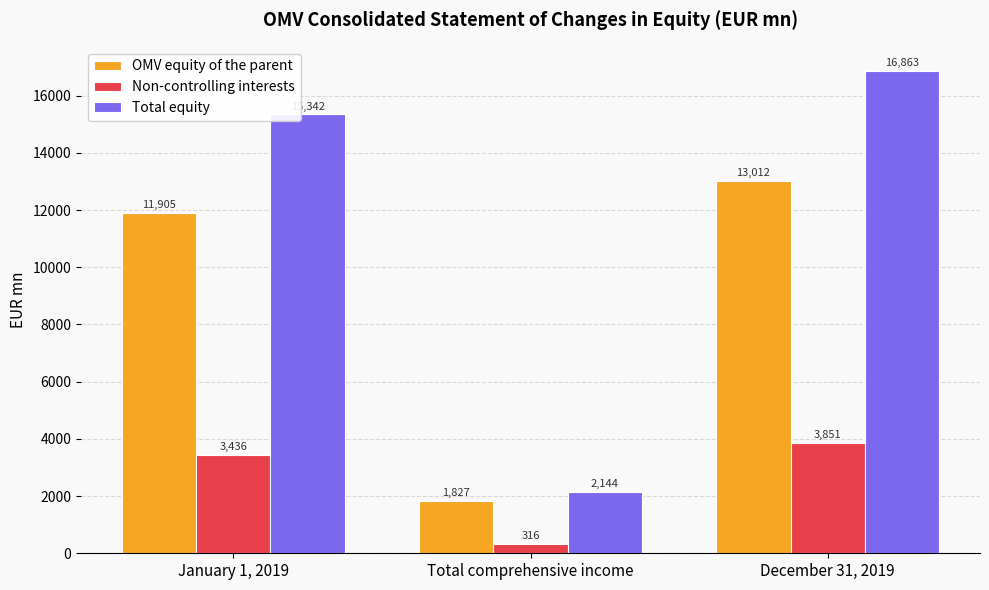

Between Total comprehensive income and December 31, 2019, which series saw the biggest shift?

Total equity